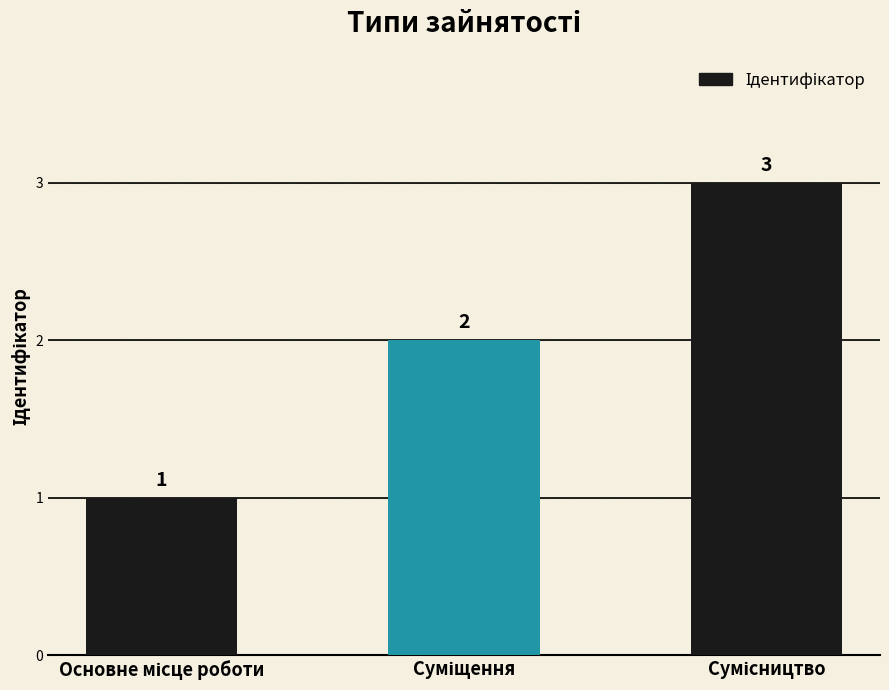

What is the sum of all values?

6